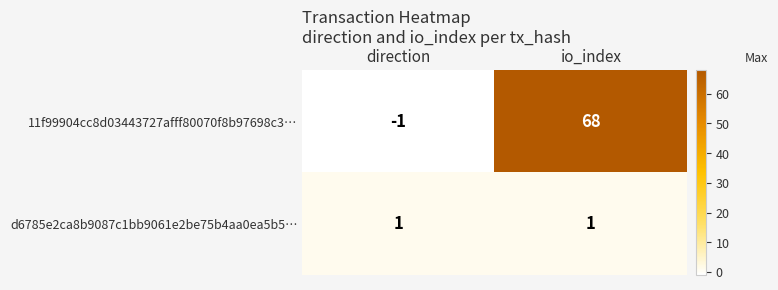

What is the total value across all series at io_index?

69